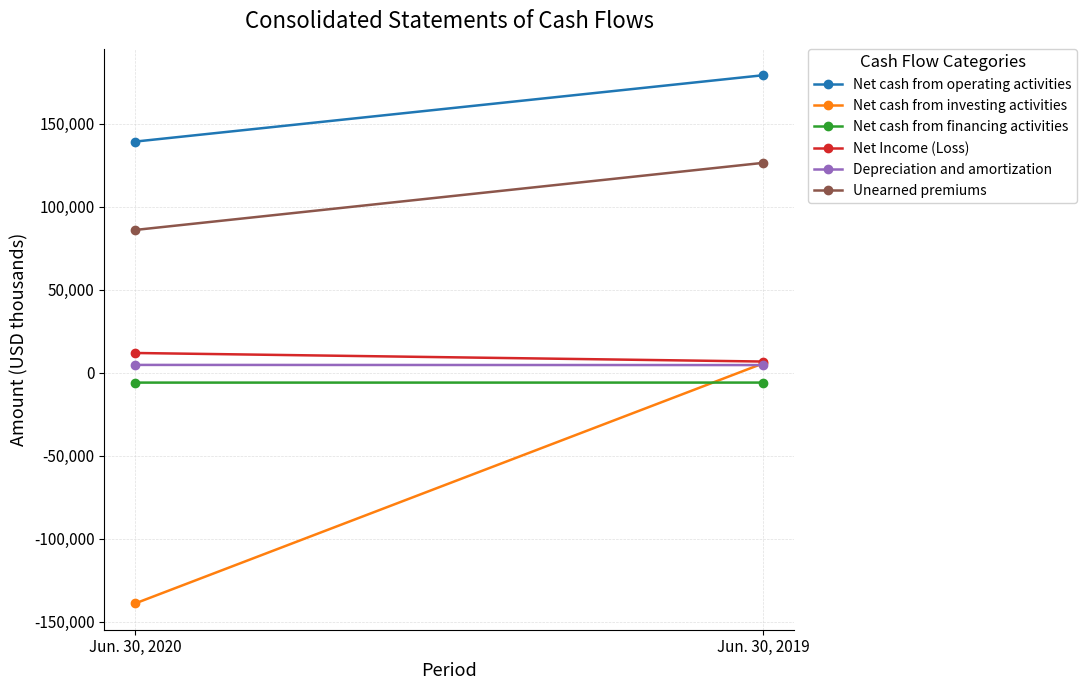

What is the smallest value displayed?

-138896